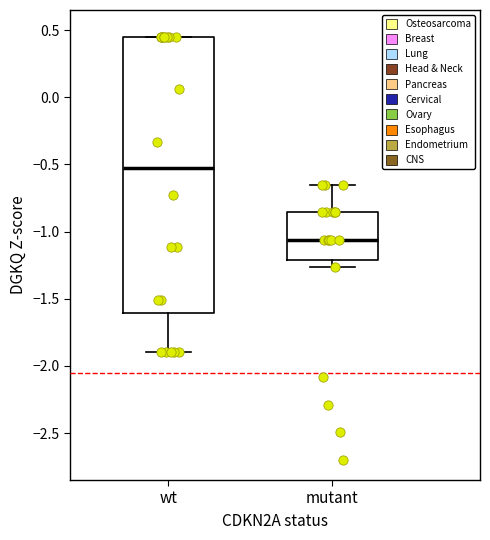

Where does the upper whisker of the box for mutant end on the y-axis? The values are not printed on the chart, so give them approximately, as read against the axis.

-0.65